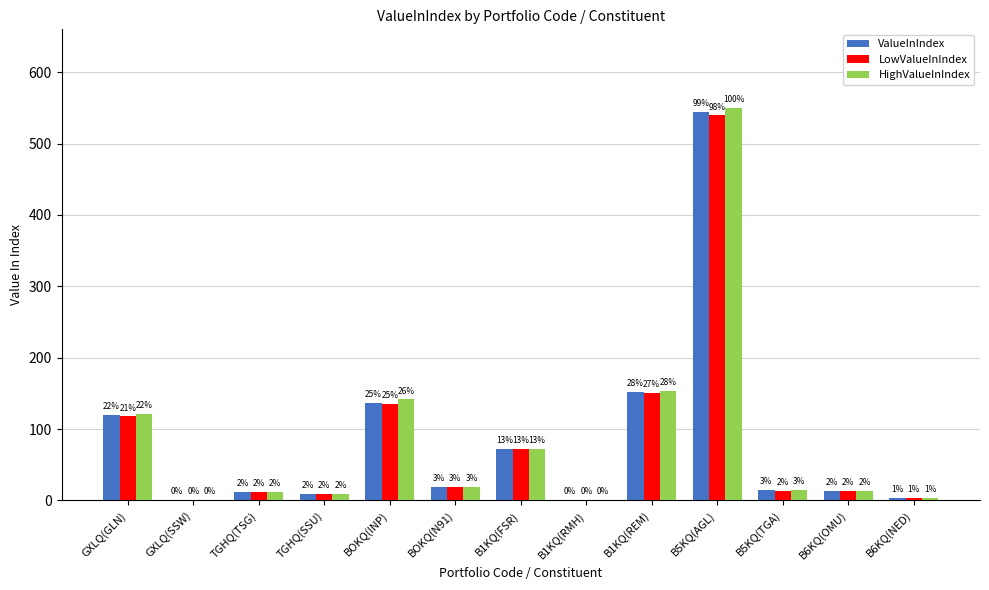

Are the bars grouped side by side (vs. stacked)?

Yes